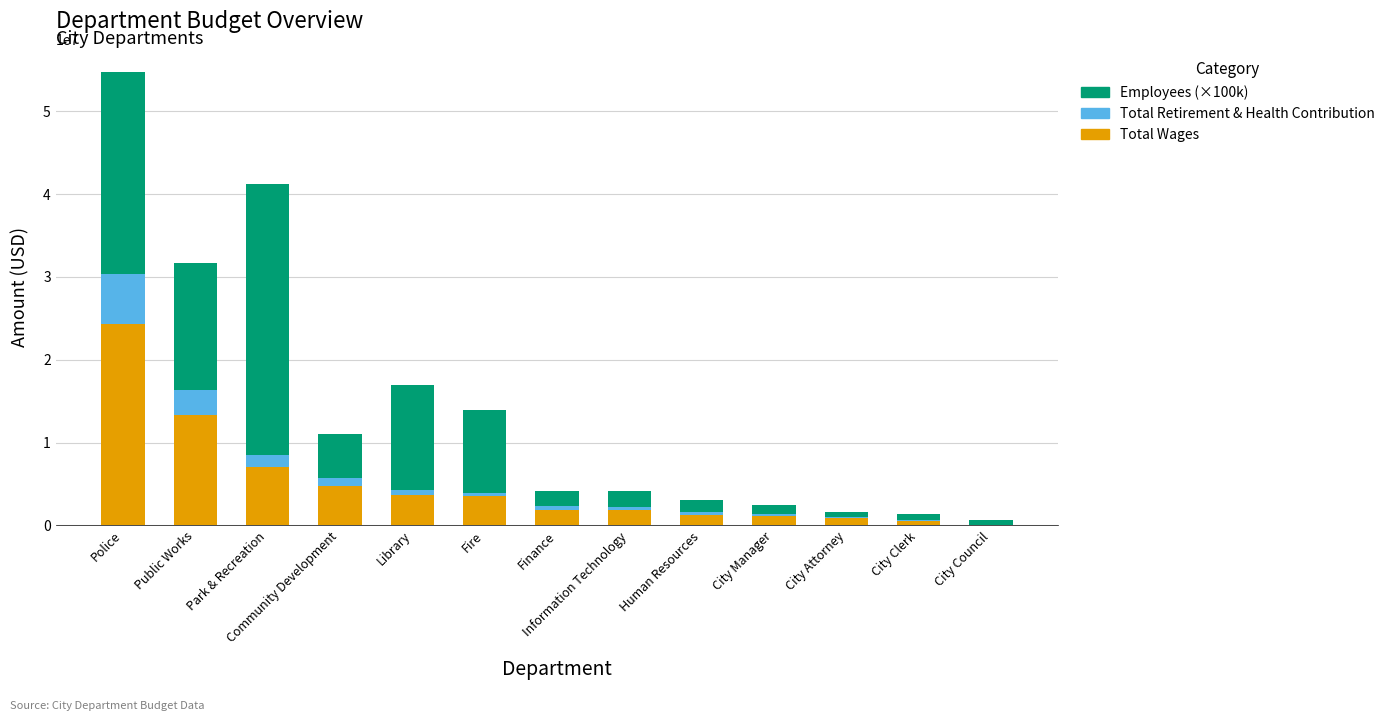

The value of Total Wages at Human Resources is 1253507. True or false?

True